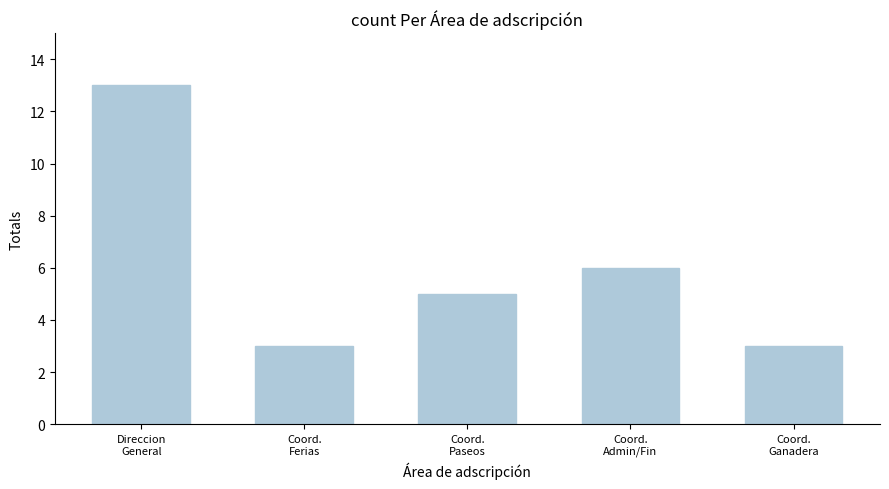

Reading left to right, extract all data points from this chart.

13	3	5	6	3